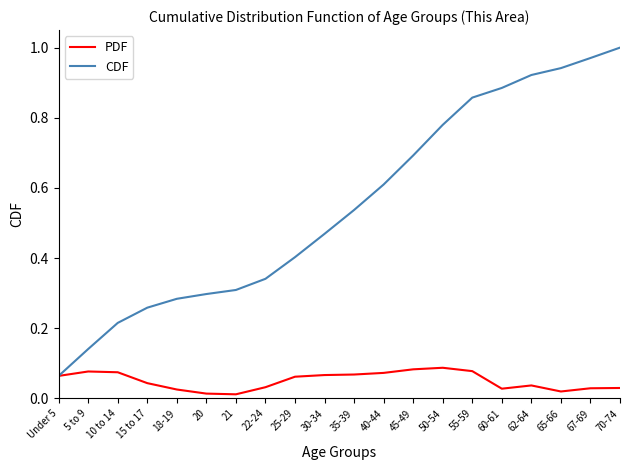

Is the value of PDF at 67-69 greater than the value of CDF at 70-74?

No